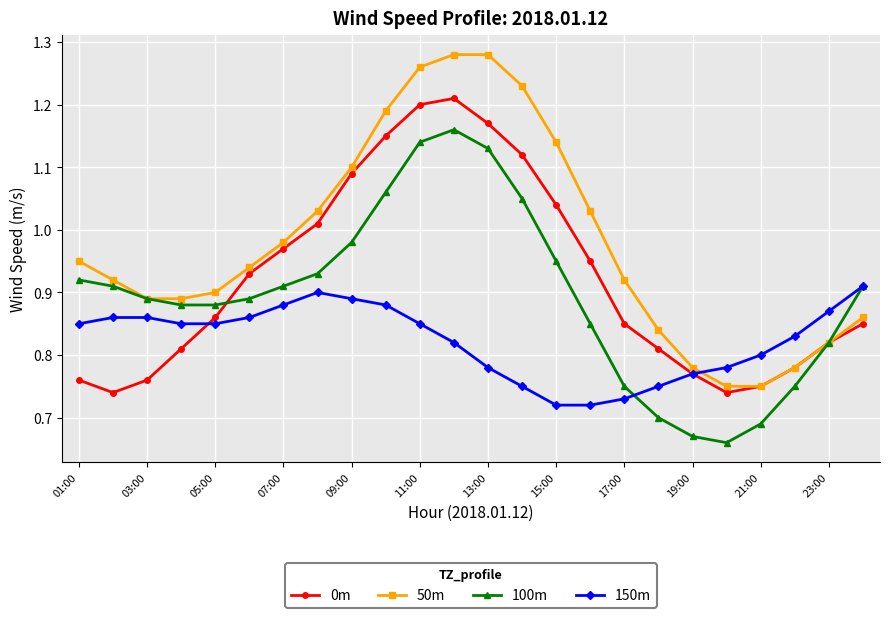

Which series has the widest spread of values?

50m